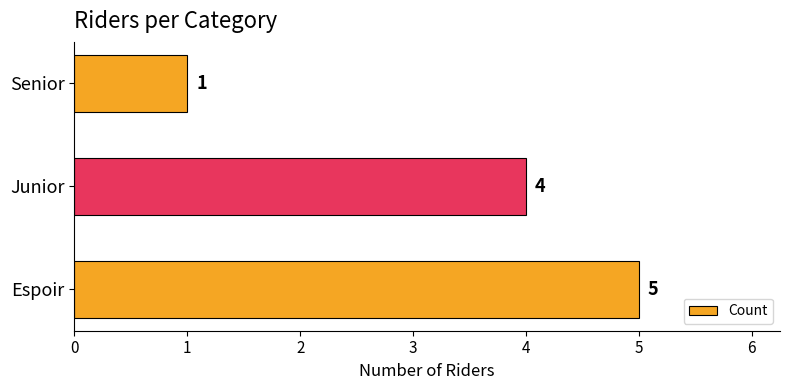

What is the sum of all values?

10